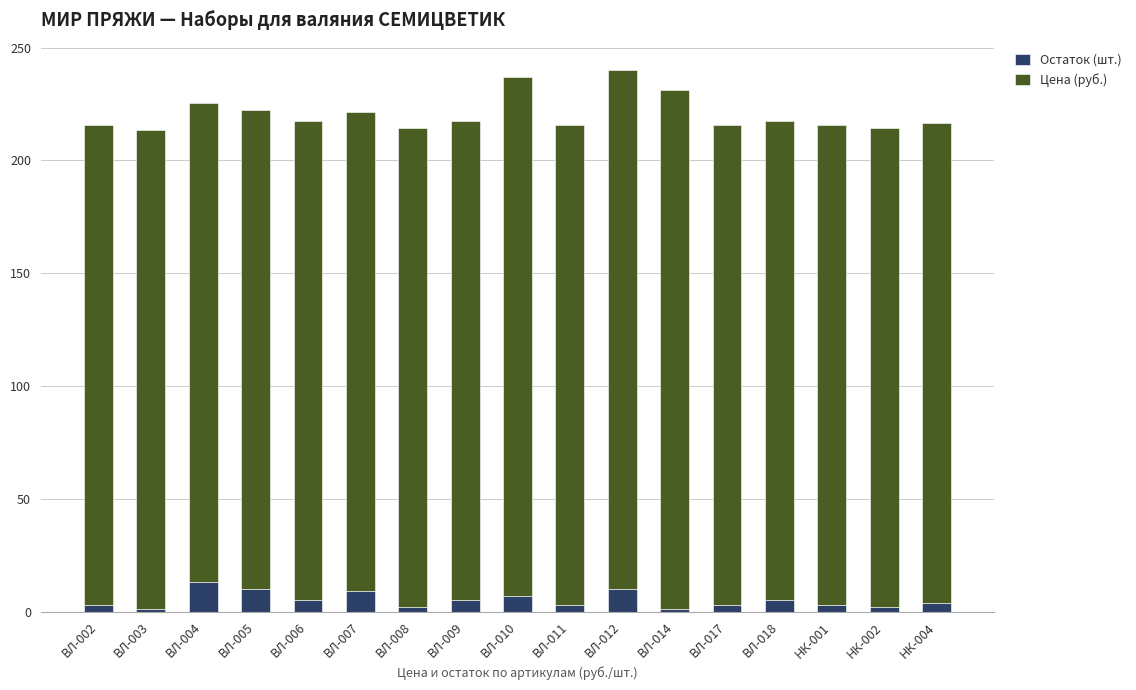

What is the maximum value for Остаток (шт.)?

13.0